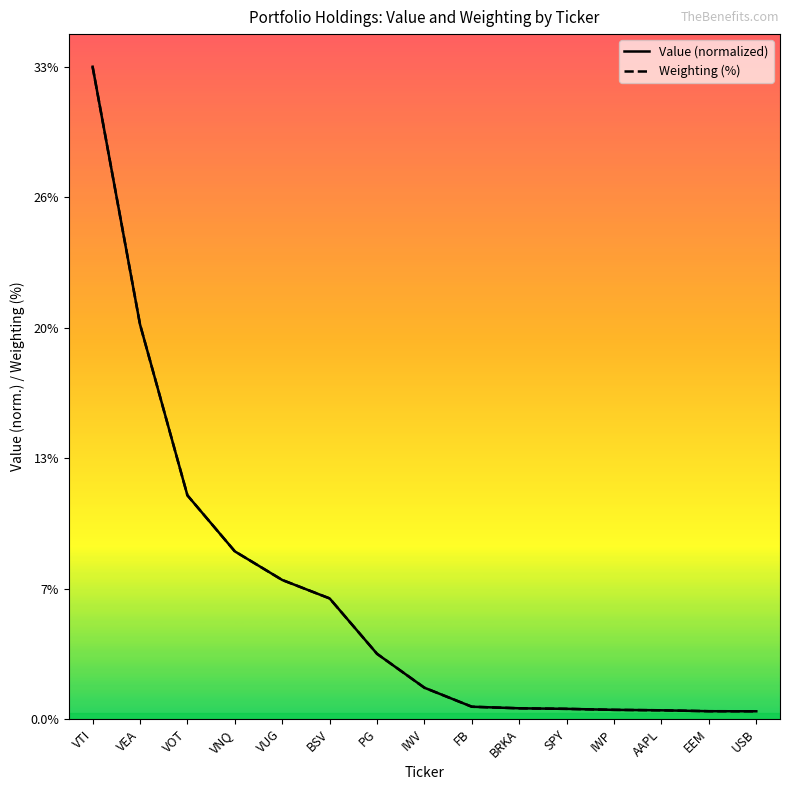

What is the label of the 6th point from the left?

BSV